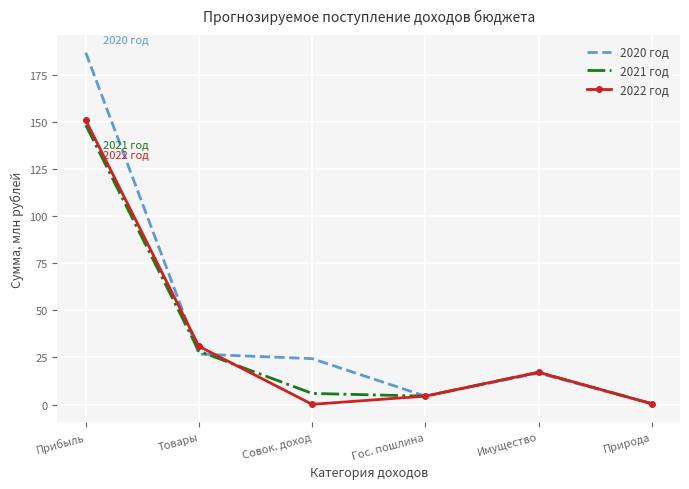

Where is the first local minimum for 2020 год?

Гос. пошлина